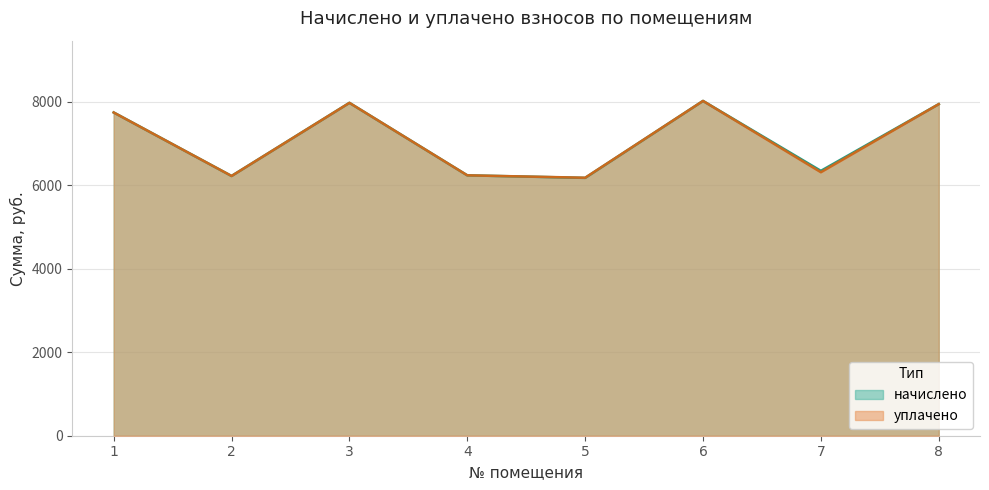

True or false: начислено and уплачено intersect in this chart.

False